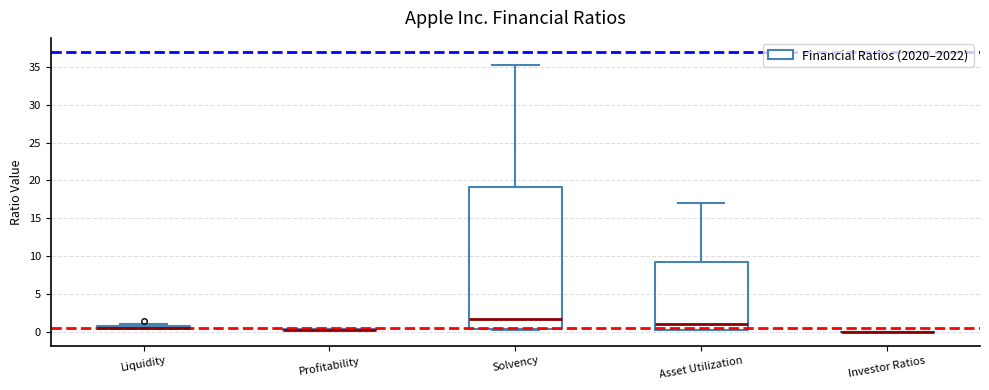

Comparing the boxes themselves (not the whiskers), which one is the tallest?

Solvency